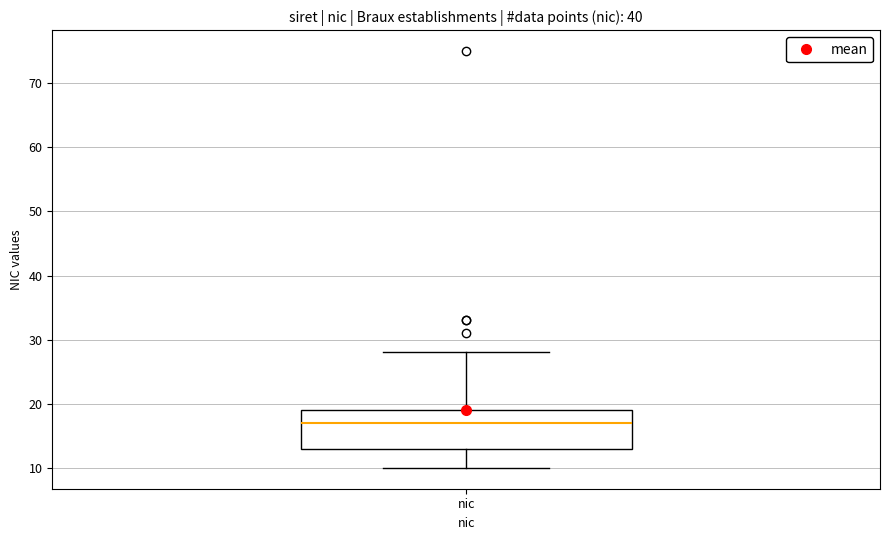

Read this box plot against the y-axis: the position of the median line, the range covered by the box, and the ends of both whiskers. The values are not printed on the chart, so give them approximately, as read against the axis.

median 17, box 13 to 19, whiskers 10 to 28